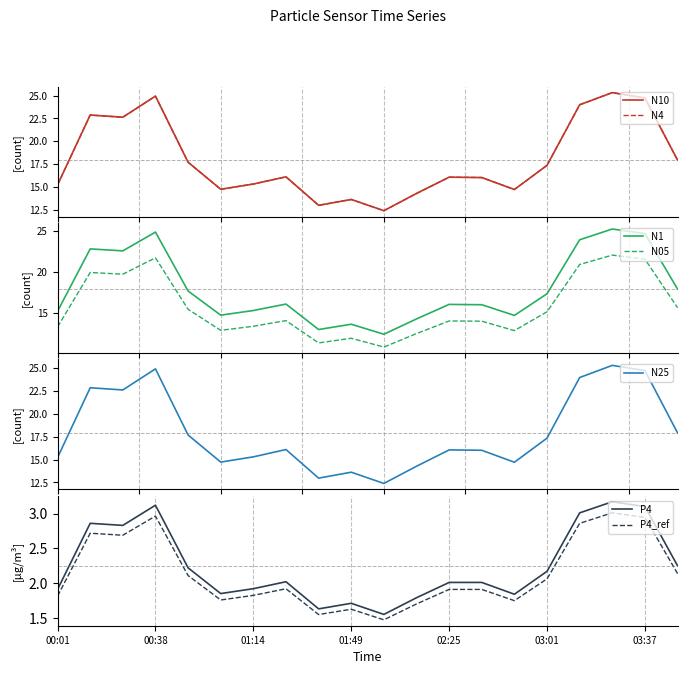

Which series has the largest total across all categories?

N10